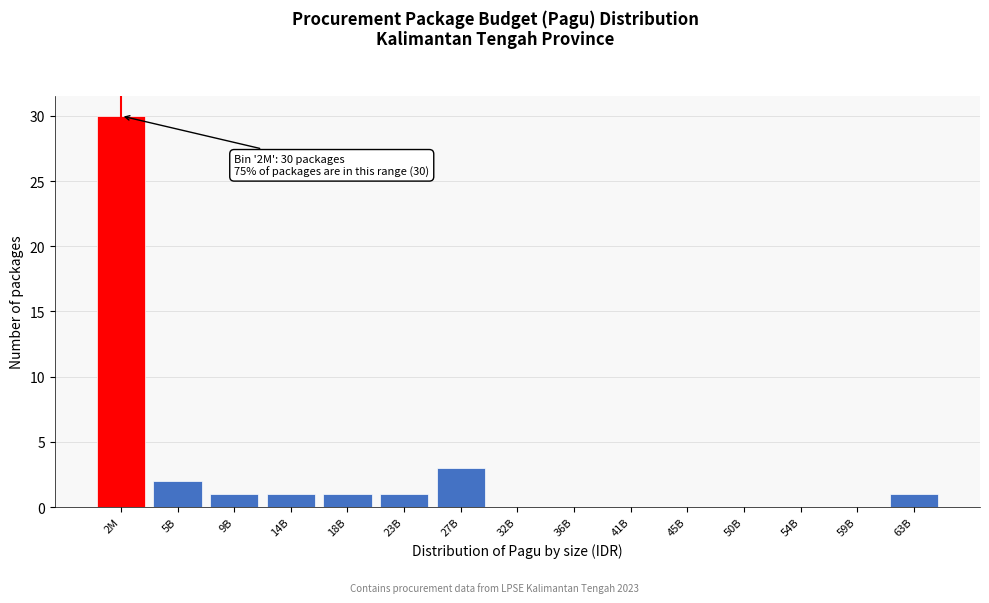

Reading left to right, extract all data points from this chart.

2M=30	5B=2	9B=1	14B=1	18B=1	23B=1	27B=3	32B=0	36B=0	41B=0	45B=0	50B=0	54B=0	59B=0	63B=1